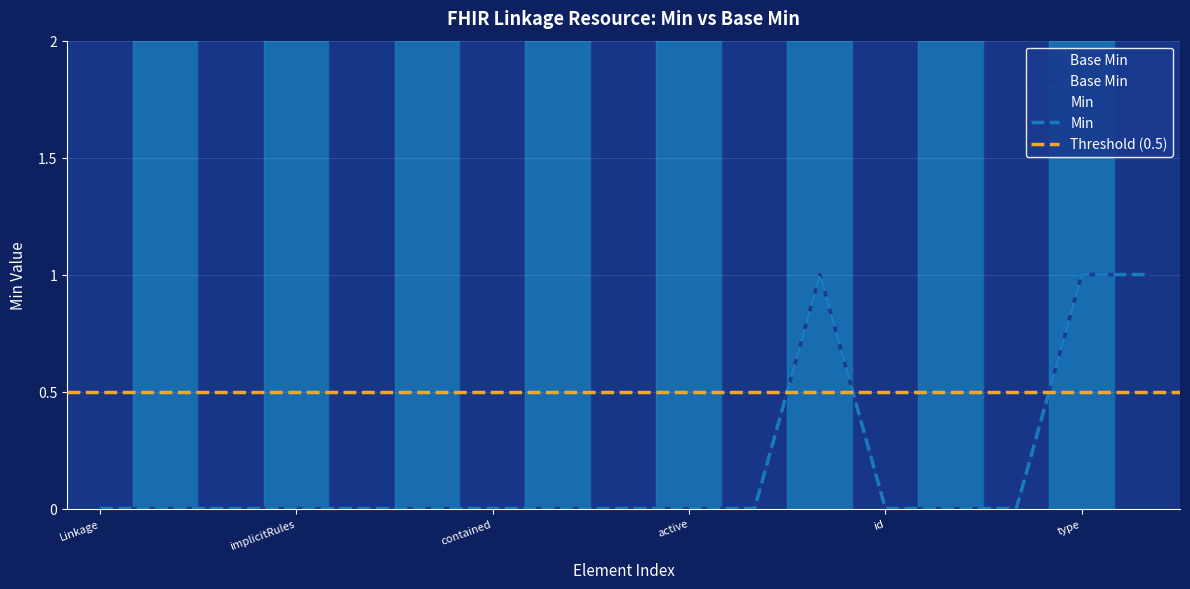

Which label corresponds to the largest value in the chart?

Linkage.item